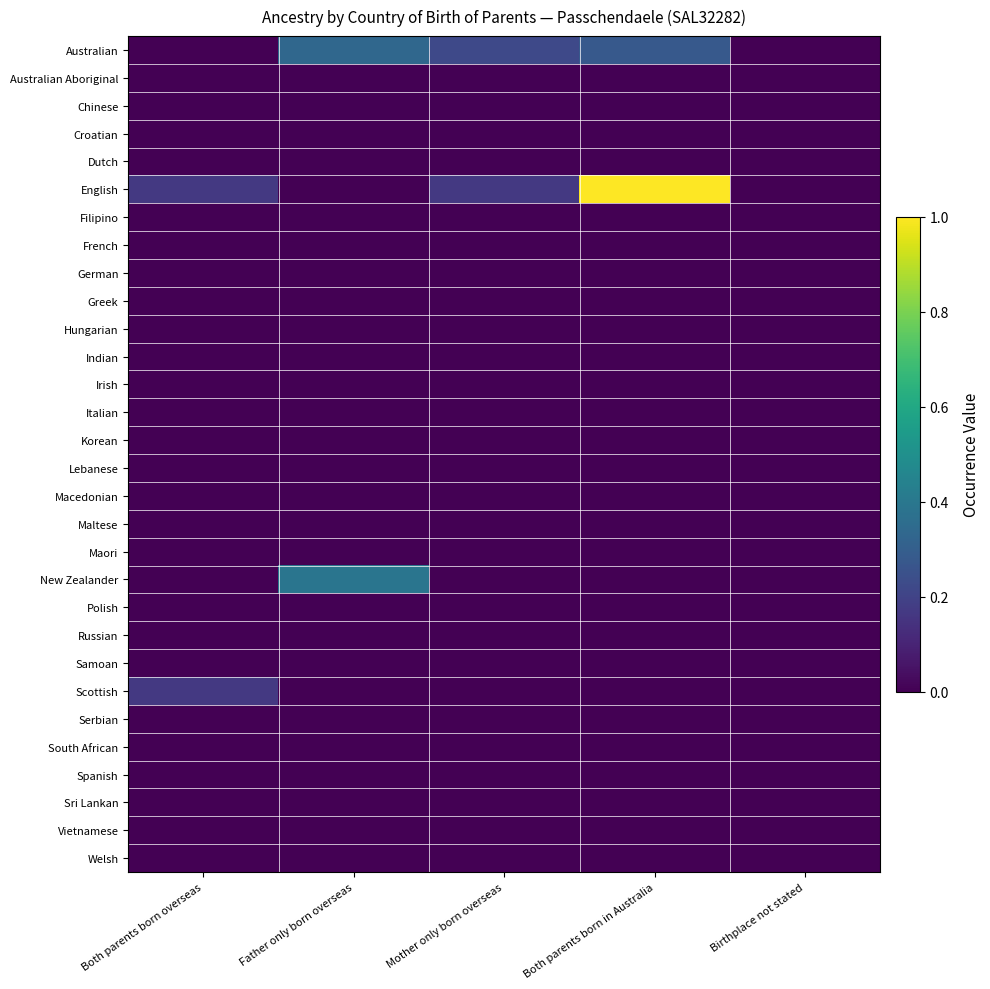

Reading right to left, extract all data points from this chart.

Australian: Birthplace not stated=0.0	Both parents born in Australia=0.3	Mother only born overseas=0.2	Father only born overseas=0.3	Both parents born overseas=0.0
Australian Aboriginal: Birthplace not stated=0.0	Both parents born in Australia=0.0	Mother only born overseas=0.0	Father only born overseas=0.0	Both parents born overseas=0.0
Chinese: Birthplace not stated=0.0	Both parents born in Australia=0.0	Mother only born overseas=0.0	Father only born overseas=0.0	Both parents born overseas=0.0
Croatian: Birthplace not stated=0.0	Both parents born in Australia=0.0	Mother only born overseas=0.0	Father only born overseas=0.0	Both parents born overseas=0.0
Dutch: Birthplace not stated=0.0	Both parents born in Australia=0.0	Mother only born overseas=0.0	Father only born overseas=0.0	Both parents born overseas=0.0
English: Birthplace not stated=0.0	Both parents born in Australia=1.0	Mother only born overseas=0.2	Father only born overseas=0.0	Both parents born overseas=0.2
Filipino: Birthplace not stated=0.0	Both parents born in Australia=0.0	Mother only born overseas=0.0	Father only born overseas=0.0	Both parents born overseas=0.0
French: Birthplace not stated=0.0	Both parents born in Australia=0.0	Mother only born overseas=0.0	Father only born overseas=0.0	Both parents born overseas=0.0
German: Birthplace not stated=0.0	Both parents born in Australia=0.0	Mother only born overseas=0.0	Father only born overseas=0.0	Both parents born overseas=0.0
Greek: Birthplace not stated=0.0	Both parents born in Australia=0.0	Mother only born overseas=0.0	Father only born overseas=0.0	Both parents born overseas=0.0
Hungarian: Birthplace not stated=0.0	Both parents born in Australia=0.0	Mother only born overseas=0.0	Father only born overseas=0.0	Both parents born overseas=0.0
Indian: Birthplace not stated=0.0	Both parents born in Australia=0.0	Mother only born overseas=0.0	Father only born overseas=0.0	Both parents born overseas=0.0
Irish: Birthplace not stated=0.0	Both parents born in Australia=0.0	Mother only born overseas=0.0	Father only born overseas=0.0	Both parents born overseas=0.0
Italian: Birthplace not stated=0.0	Both parents born in Australia=0.0	Mother only born overseas=0.0	Father only born overseas=0.0	Both parents born overseas=0.0
Korean: Birthplace not stated=0.0	Both parents born in Australia=0.0	Mother only born overseas=0.0	Father only born overseas=0.0	Both parents born overseas=0.0
Lebanese: Birthplace not stated=0.0	Both parents born in Australia=0.0	Mother only born overseas=0.0	Father only born overseas=0.0	Both parents born overseas=0.0
Macedonian: Birthplace not stated=0.0	Both parents born in Australia=0.0	Mother only born overseas=0.0	Father only born overseas=0.0	Both parents born overseas=0.0
Maltese: Birthplace not stated=0.0	Both parents born in Australia=0.0	Mother only born overseas=0.0	Father only born overseas=0.0	Both parents born overseas=0.0
Maori: Birthplace not stated=0.0	Both parents born in Australia=0.0	Mother only born overseas=0.0	Father only born overseas=0.0	Both parents born overseas=0.0
New Zealander: Birthplace not stated=0.0	Both parents born in Australia=0.0	Mother only born overseas=0.0	Father only born overseas=0.4	Both parents born overseas=0.0
Polish: Birthplace not stated=0.0	Both parents born in Australia=0.0	Mother only born overseas=0.0	Father only born overseas=0.0	Both parents born overseas=0.0
Russian: Birthplace not stated=0.0	Both parents born in Australia=0.0	Mother only born overseas=0.0	Father only born overseas=0.0	Both parents born overseas=0.0
Samoan: Birthplace not stated=0.0	Both parents born in Australia=0.0	Mother only born overseas=0.0	Father only born overseas=0.0	Both parents born overseas=0.0
Scottish: Birthplace not stated=0.0	Both parents born in Australia=0.0	Mother only born overseas=0.0	Father only born overseas=0.0	Both parents born overseas=0.2
Serbian: Birthplace not stated=0.0	Both parents born in Australia=0.0	Mother only born overseas=0.0	Father only born overseas=0.0	Both parents born overseas=0.0
South African: Birthplace not stated=0.0	Both parents born in Australia=0.0	Mother only born overseas=0.0	Father only born overseas=0.0	Both parents born overseas=0.0
Spanish: Birthplace not stated=0.0	Both parents born in Australia=0.0	Mother only born overseas=0.0	Father only born overseas=0.0	Both parents born overseas=0.0
Sri Lankan: Birthplace not stated=0.0	Both parents born in Australia=0.0	Mother only born overseas=0.0	Father only born overseas=0.0	Both parents born overseas=0.0
Vietnamese: Birthplace not stated=0.0	Both parents born in Australia=0.0	Mother only born overseas=0.0	Father only born overseas=0.0	Both parents born overseas=0.0
Welsh: Birthplace not stated=0.0	Both parents born in Australia=0.0	Mother only born overseas=0.0	Father only born overseas=0.0	Both parents born overseas=0.0